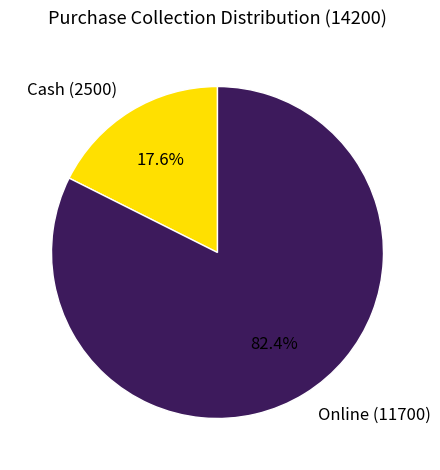

True or false: Online accounts for 82% of the total.

True